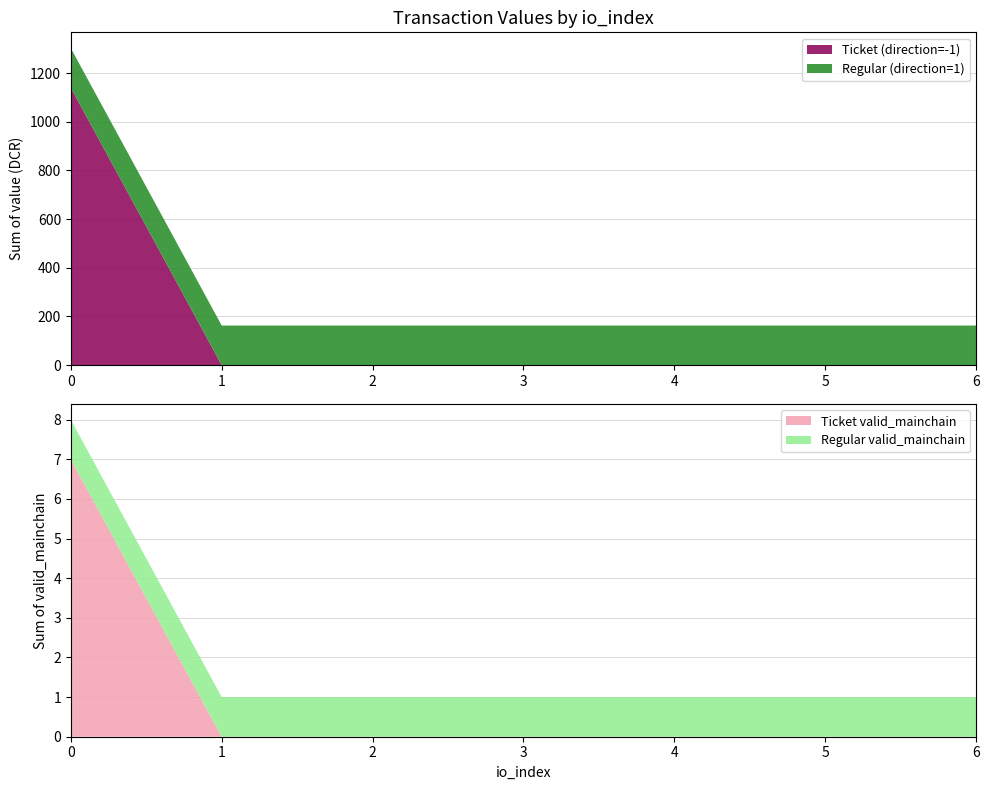

The value of Ticket (direction=-1) at 0 is 1681.5. True or false?

False